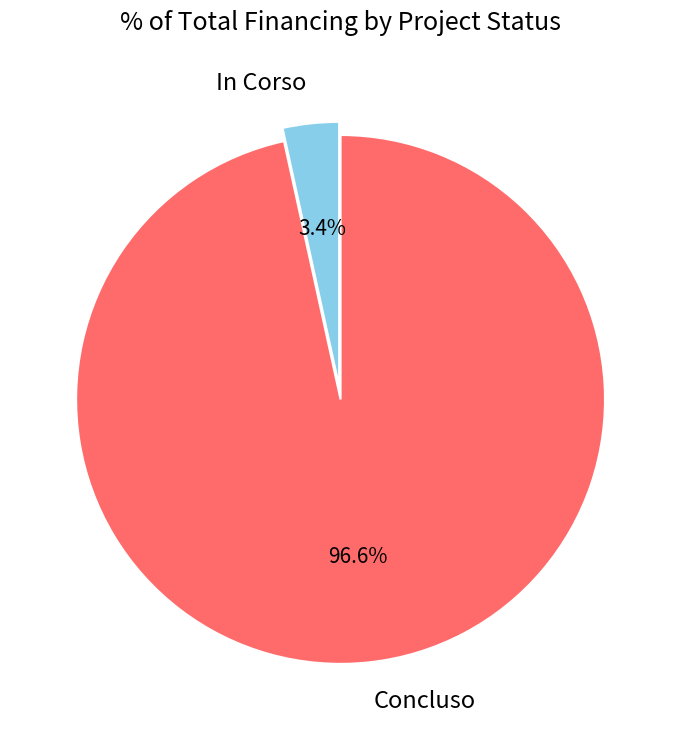

Is In Corso the majority of the pie?

No